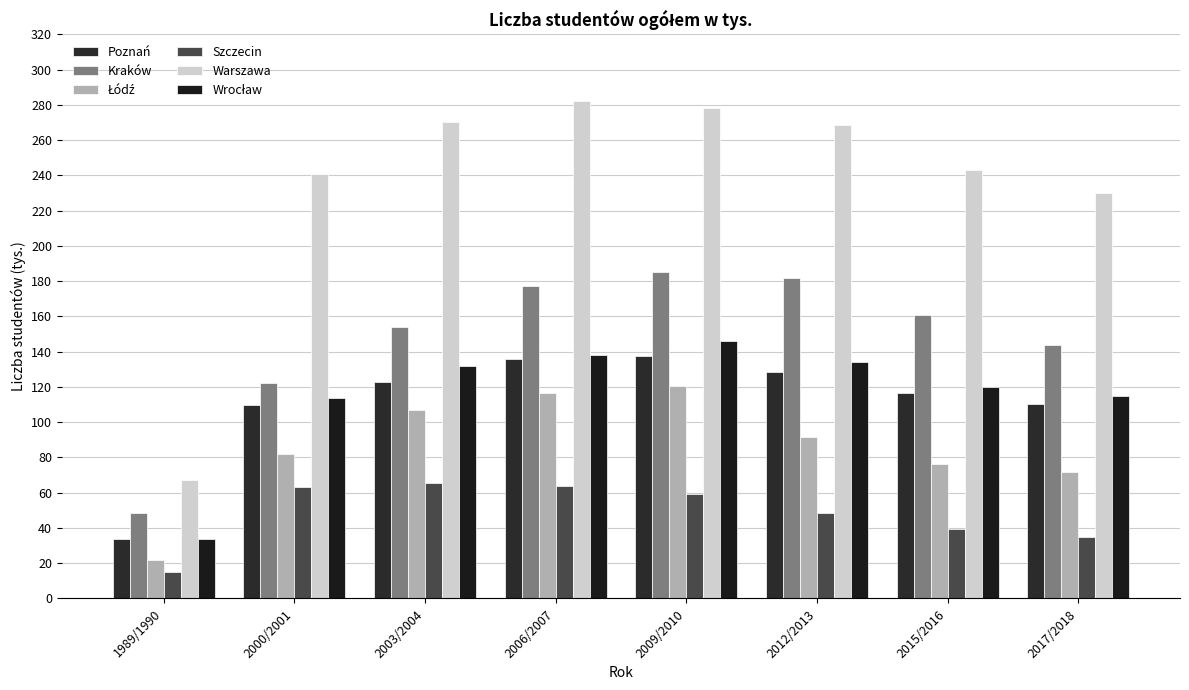

The value of Warszawa at 1989/1990 is 89.8. True or false?

False